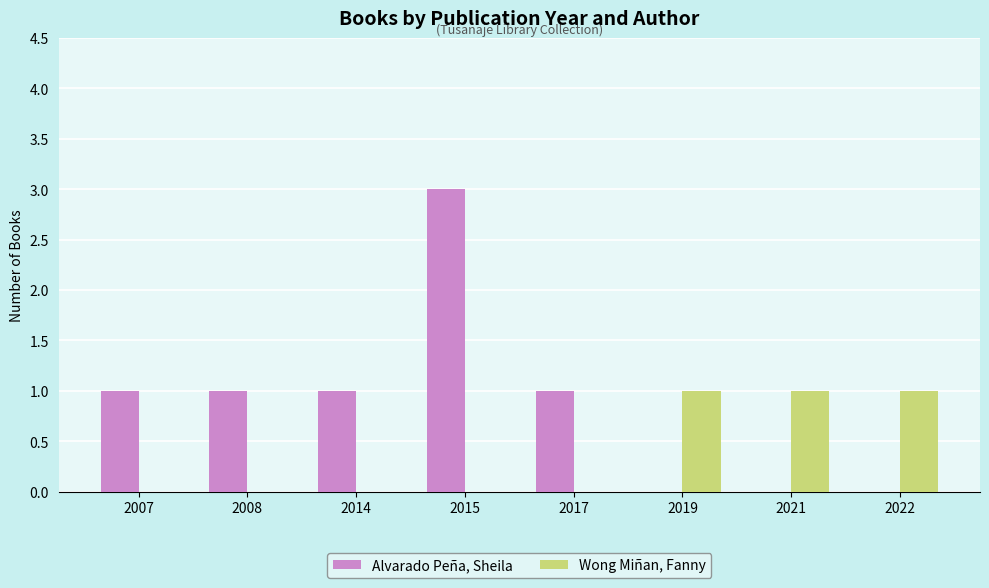

How many distinct data groups are displayed?

2